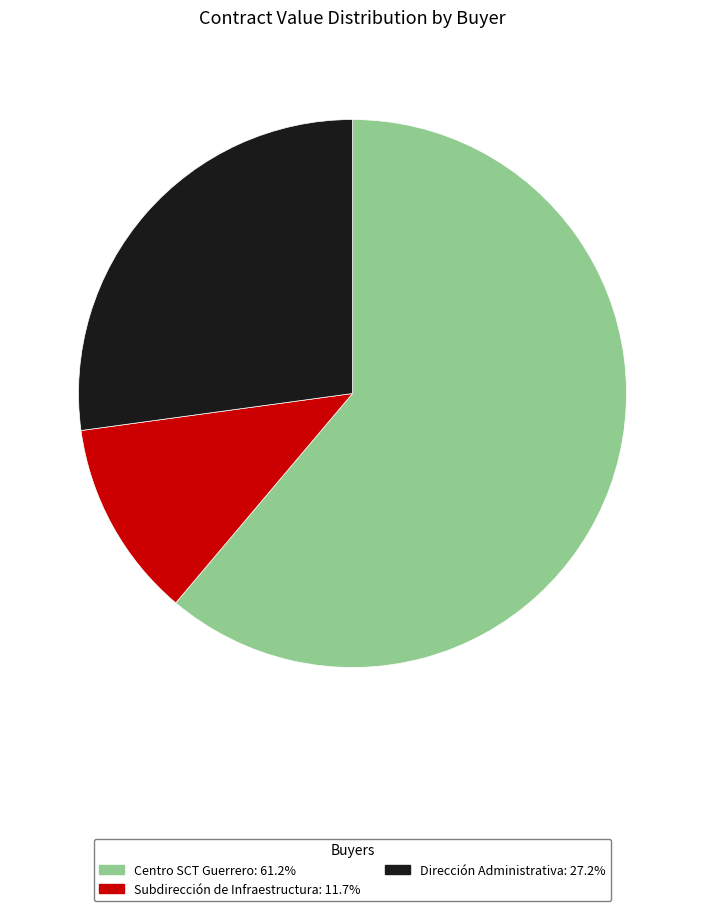

Is the sum of Centro SCT Guerrero: 61.2% and Dirección Administrativa: 27.2% greater than half?

Yes